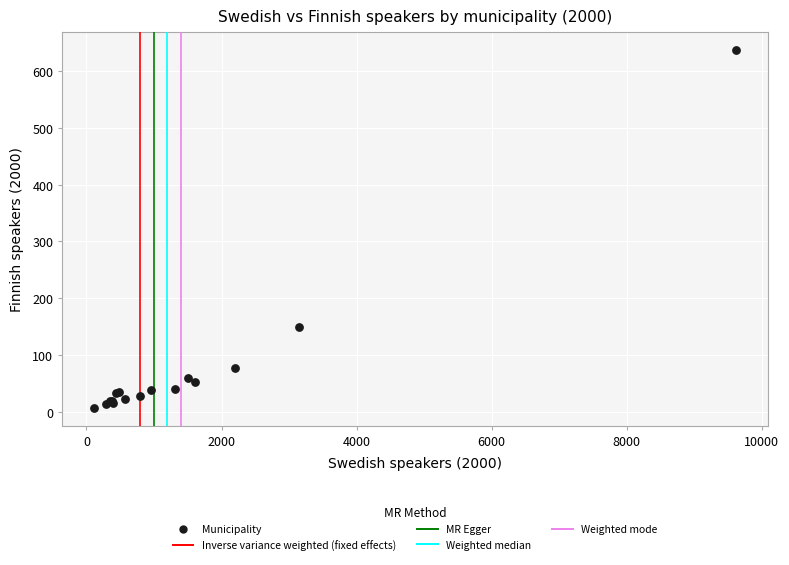

What Y value in the scatter plot is closest to 321?

149